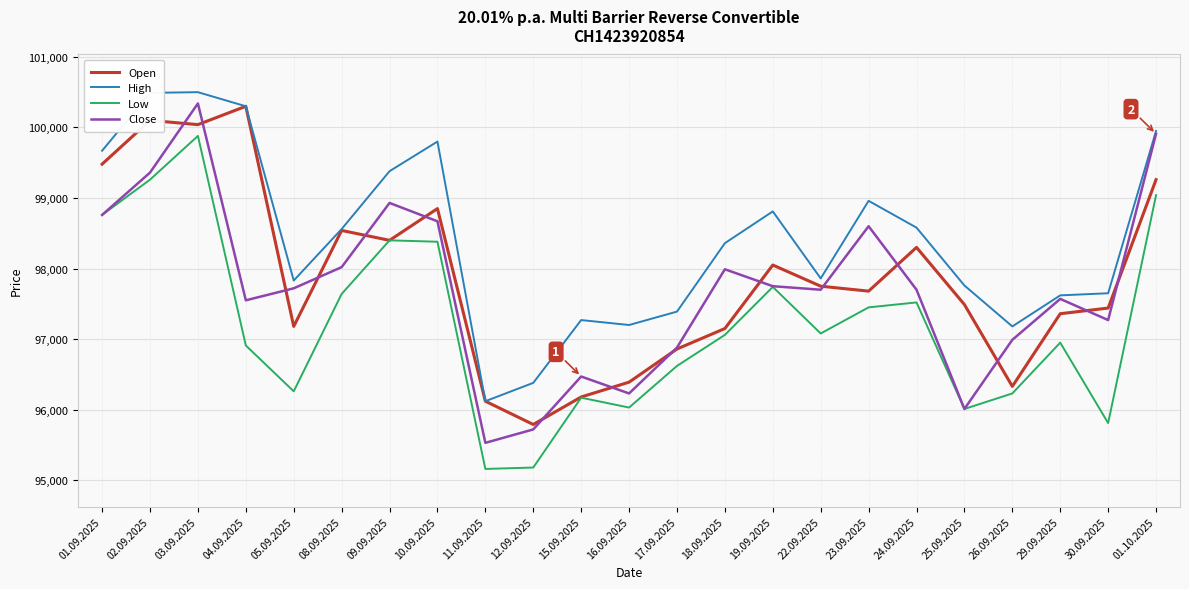

What is the average value of the Close series?

97725